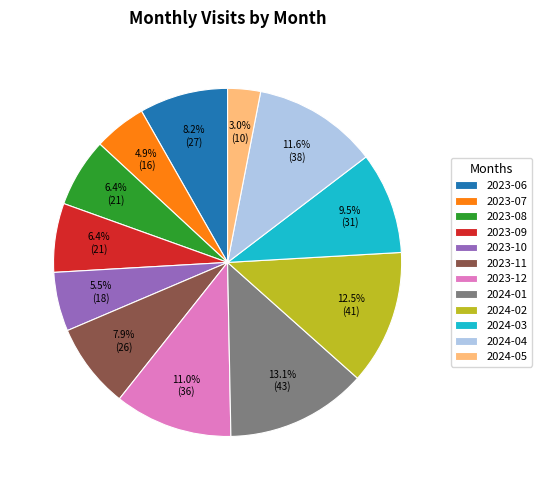

Does 2024-02 represent more than half of the total?

No